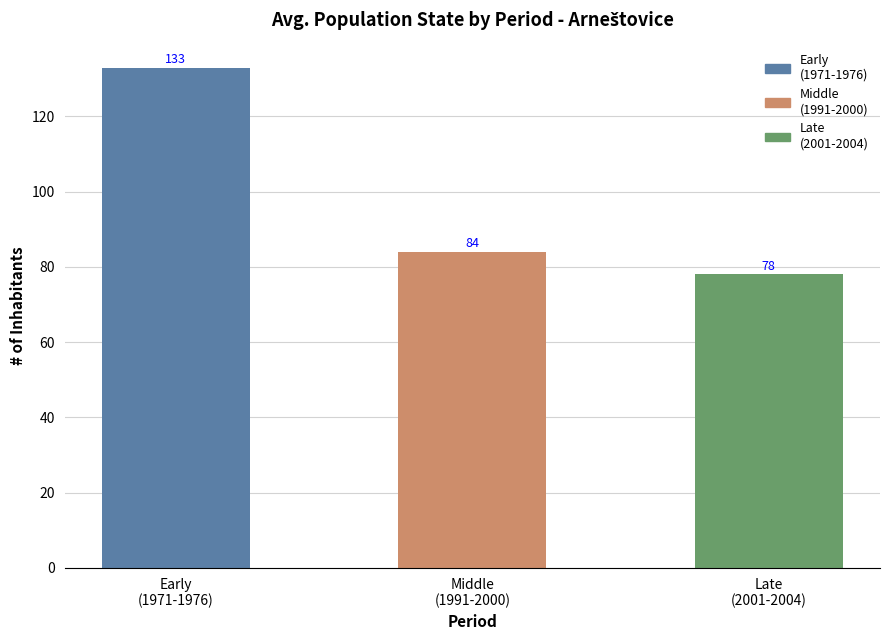

Reading left to right, what are all the values shown in this chart?

133	84	78